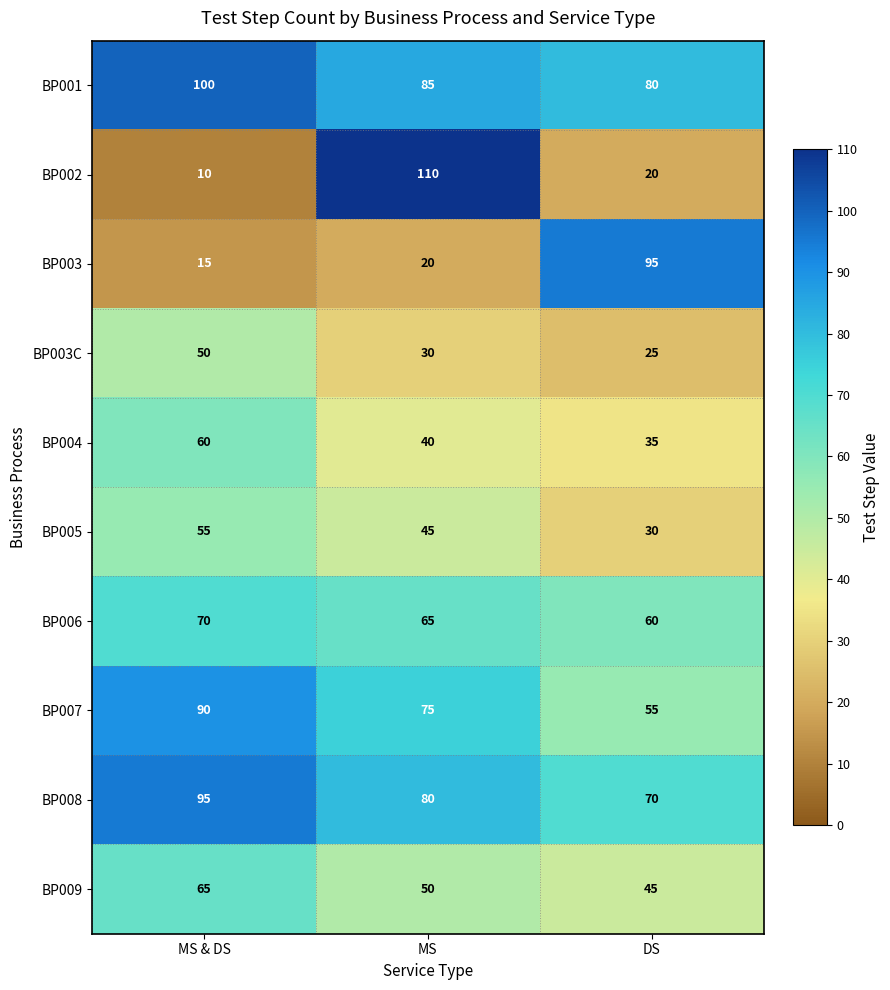

Which category has the highest value across all series?

MS